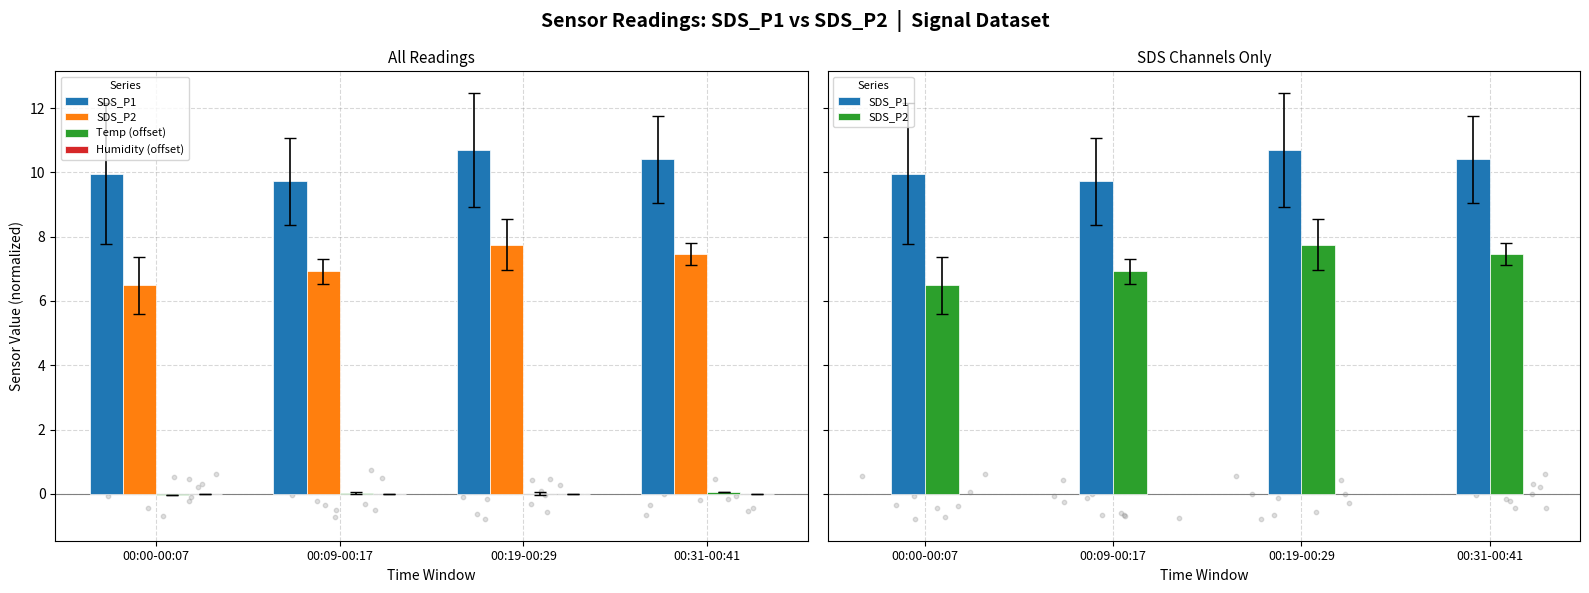

What is the total value across all series at 00:31-00:41?

17.9